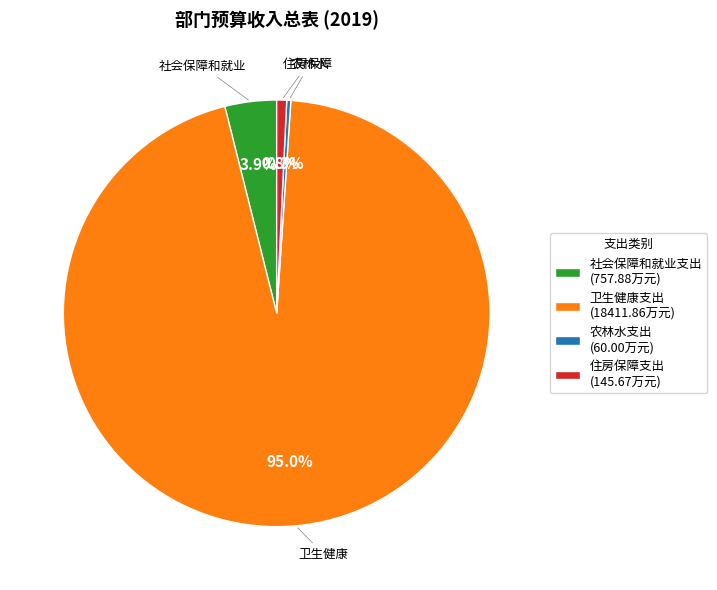

How many slices are in this pie chart?

4